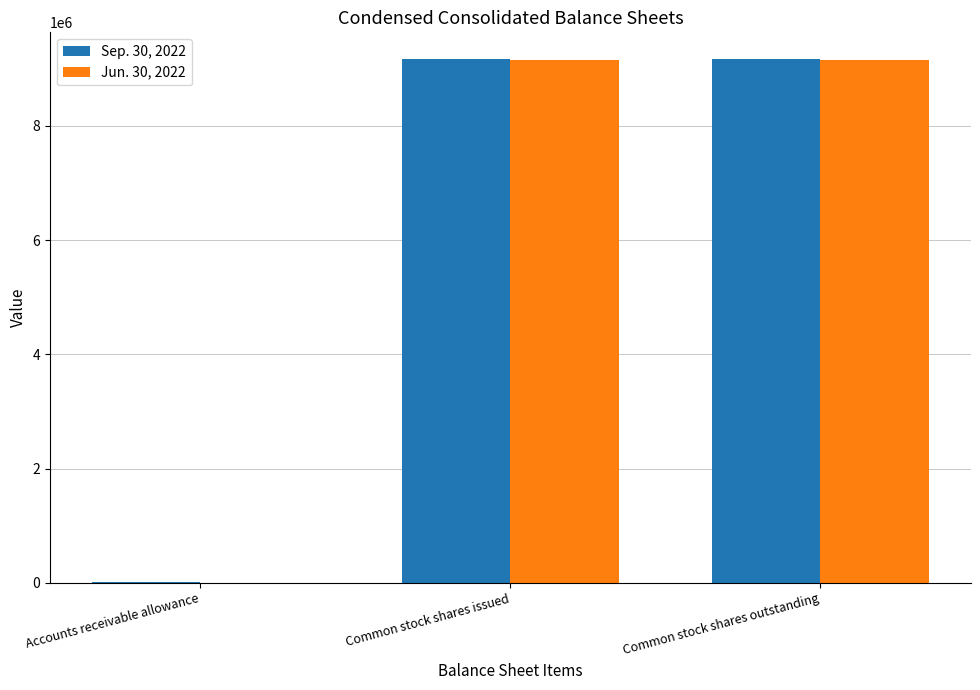

Reading left to right, extract all data points from this chart.

Sep. 30, 2022: 9496	9179795	9179795
Jun. 30, 2022: 2027	9147795	9147795